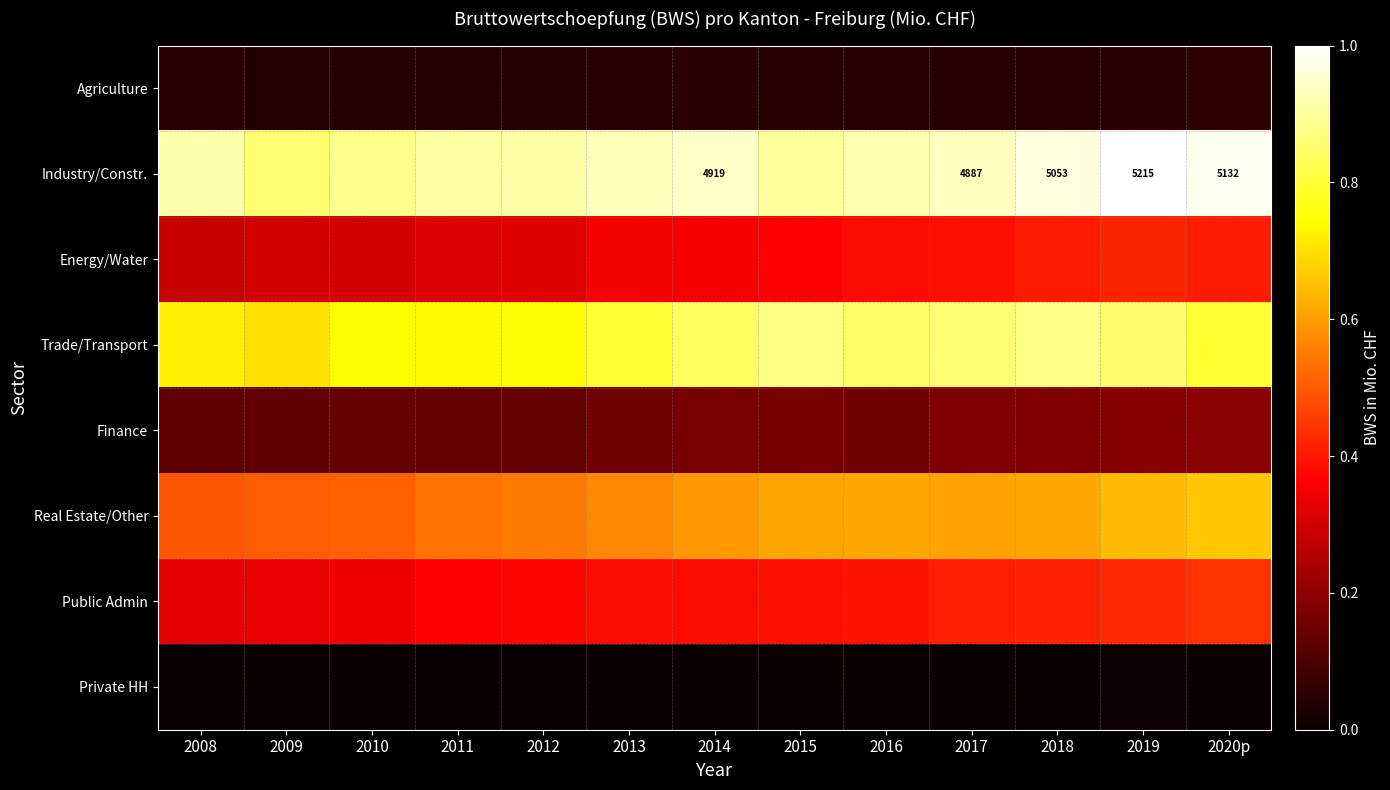

Rank the series at 2010 from lowest to highest value.

Private HH, Agriculture, Finance, Energy/Water, Public Admin, Real Estate/Other, Trade/Transport, Industry/Constr.